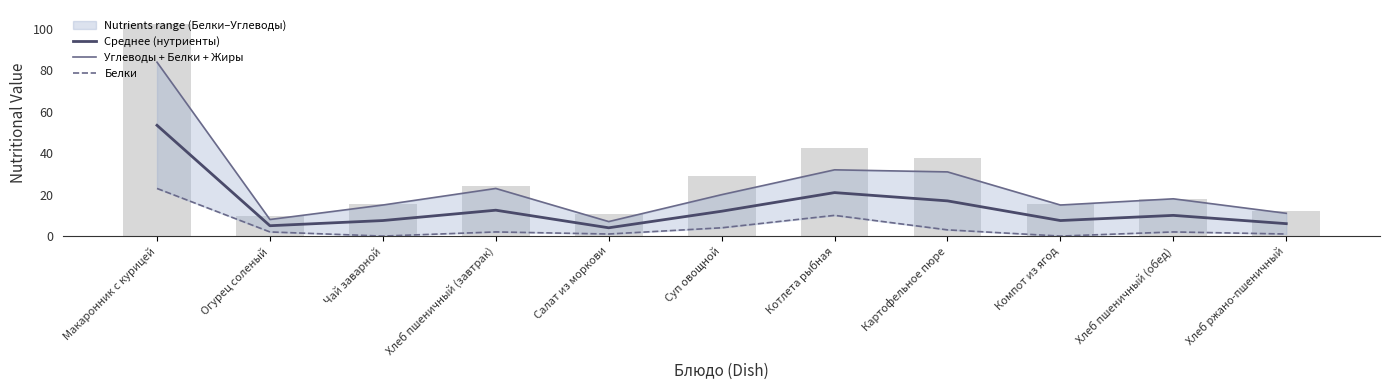

At how many categories does at least one series exceed 5?

11